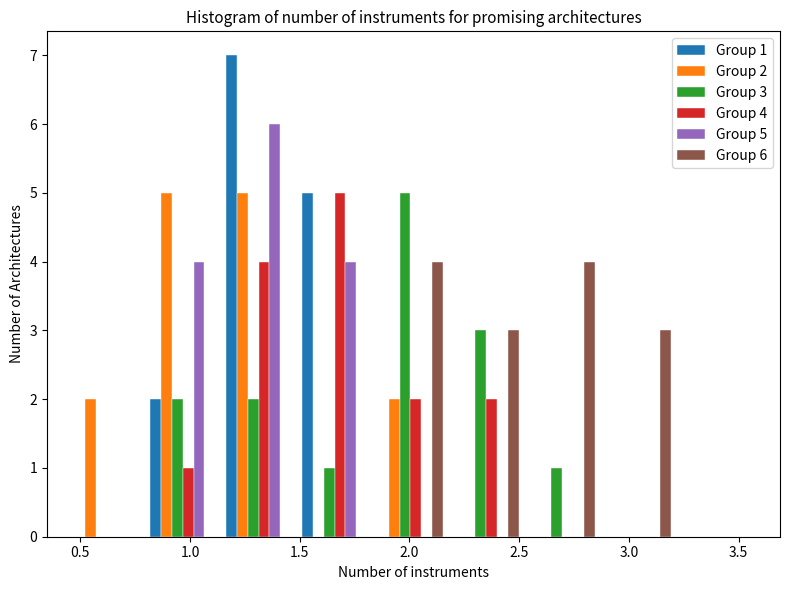

In the Group 4 series, which range on the x-axis has the tallest bar?

1.50 to 1.85